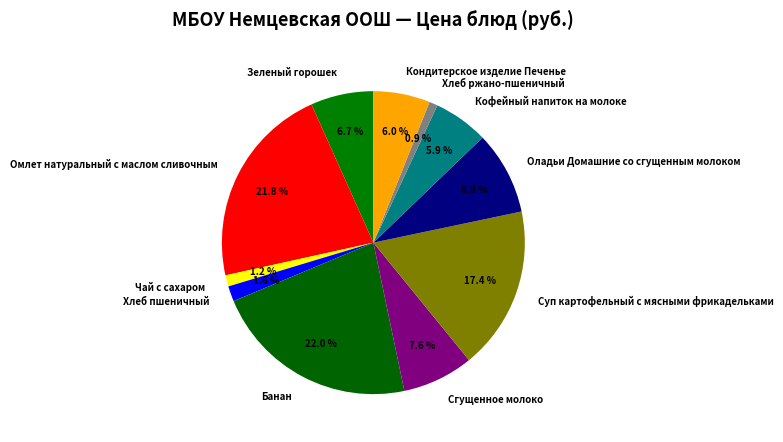

The Чай с сахаром slice represents 8% of the pie. True or false?

False